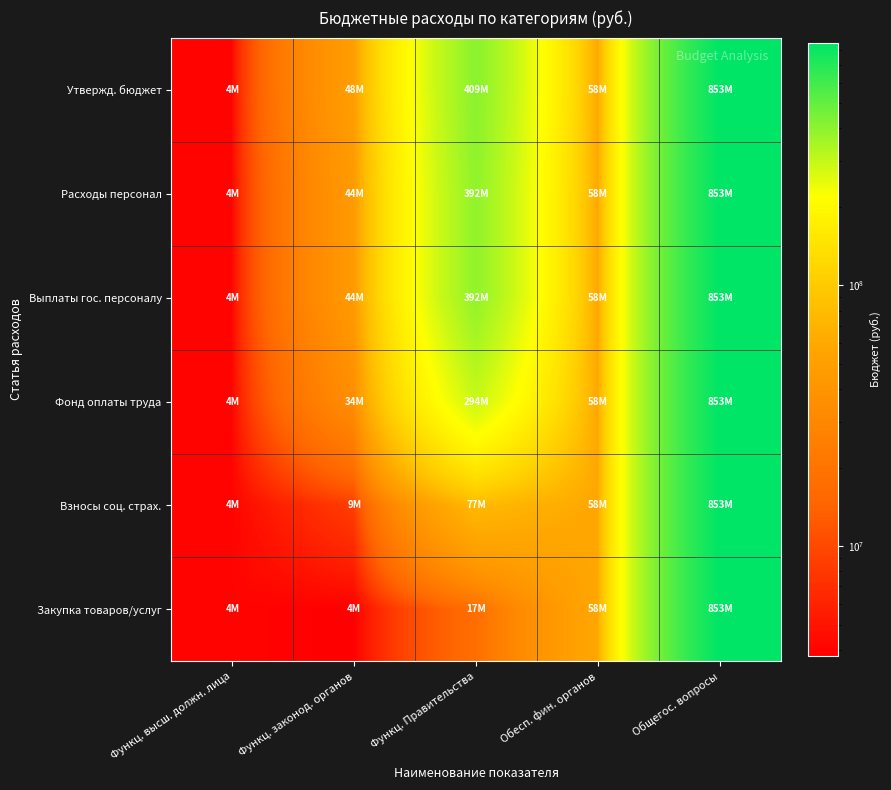

What is the smallest value displayed?

3773942